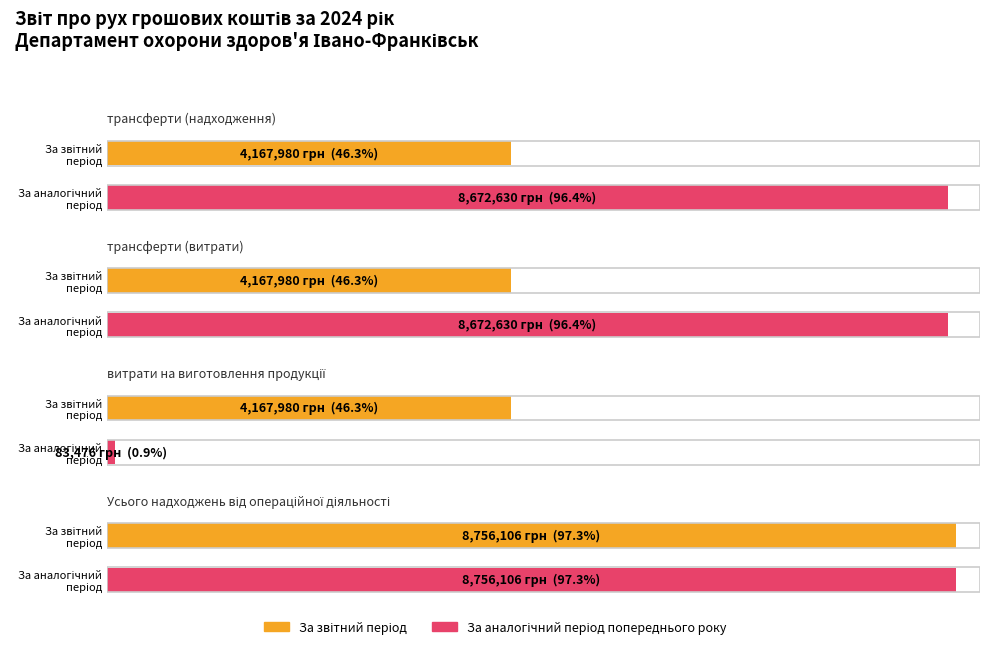

At how many categories does at least one series exceed 5180291?

3